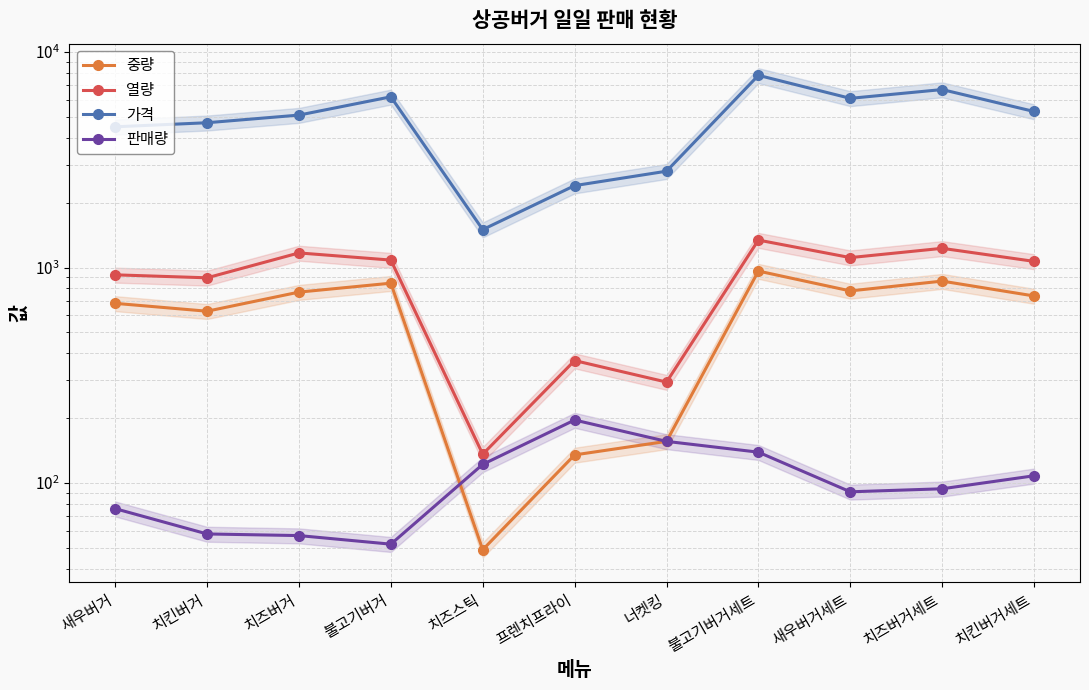

The value of 가격 at 새우버거 is 1963. True or false?

False